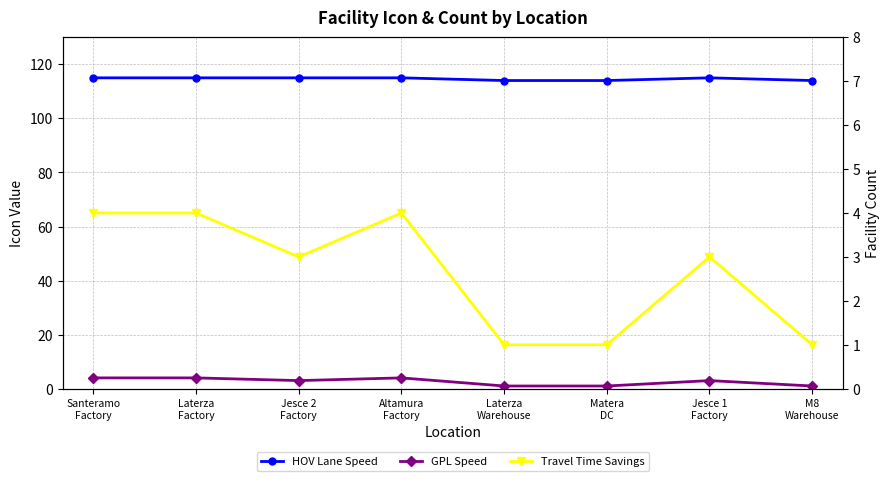

Which series has the largest total across all categories?

HOV Lane Speed